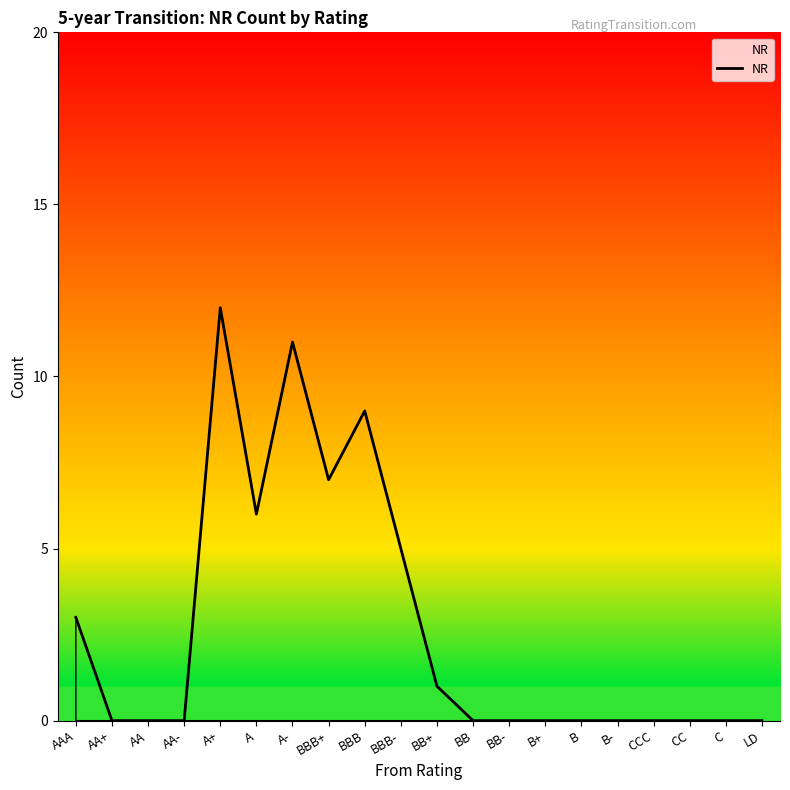

Reading left to right, list all the values displayed in this chart.

AAA=3	AA+=0	AA=0	AA-=0	A+=12	A=6	A-=11	BBB+=7	BBB=9	BBB-=5	BB+=1	BB=0	BB-=0	B+=0	B=0	B-=0	CCC=0	CC=0	C=0	LD=0